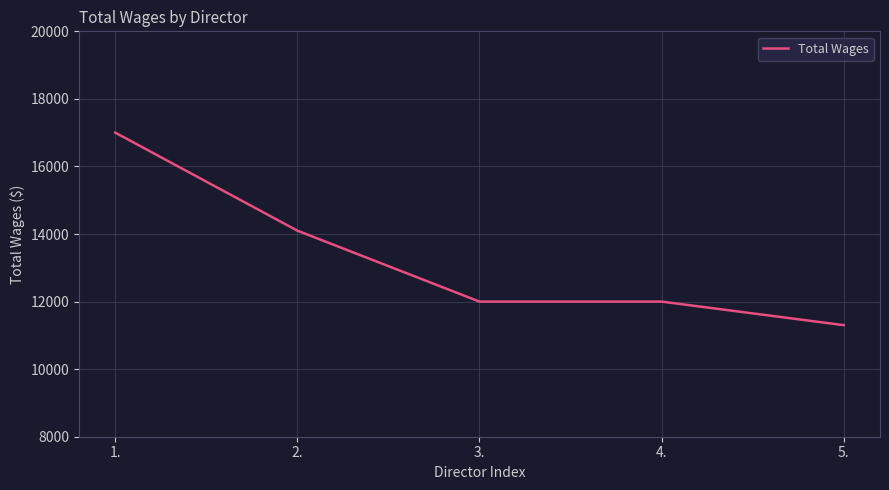

How many series are shown in this chart?

1